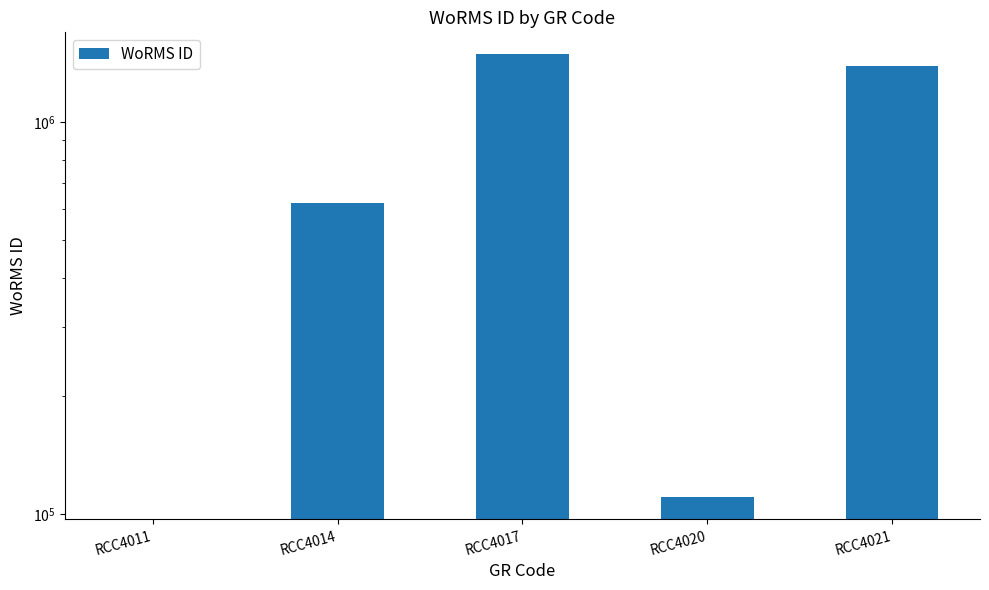

Does the chart contain stacked bars?

No